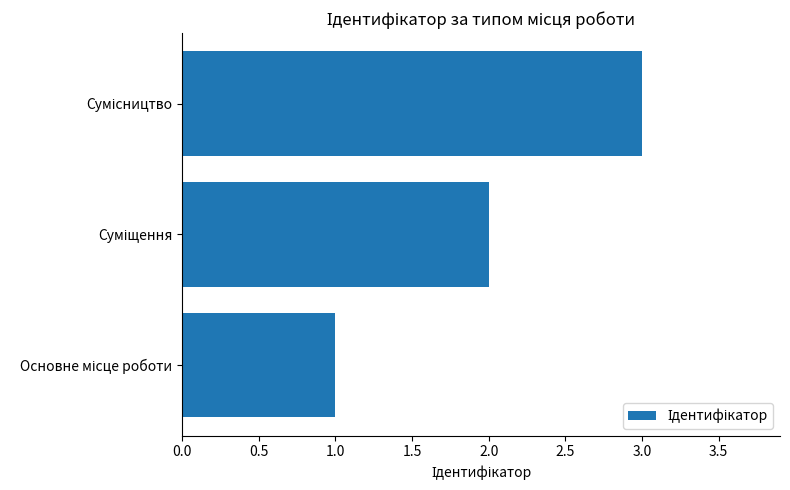

What is the maximum value shown in the chart?

3